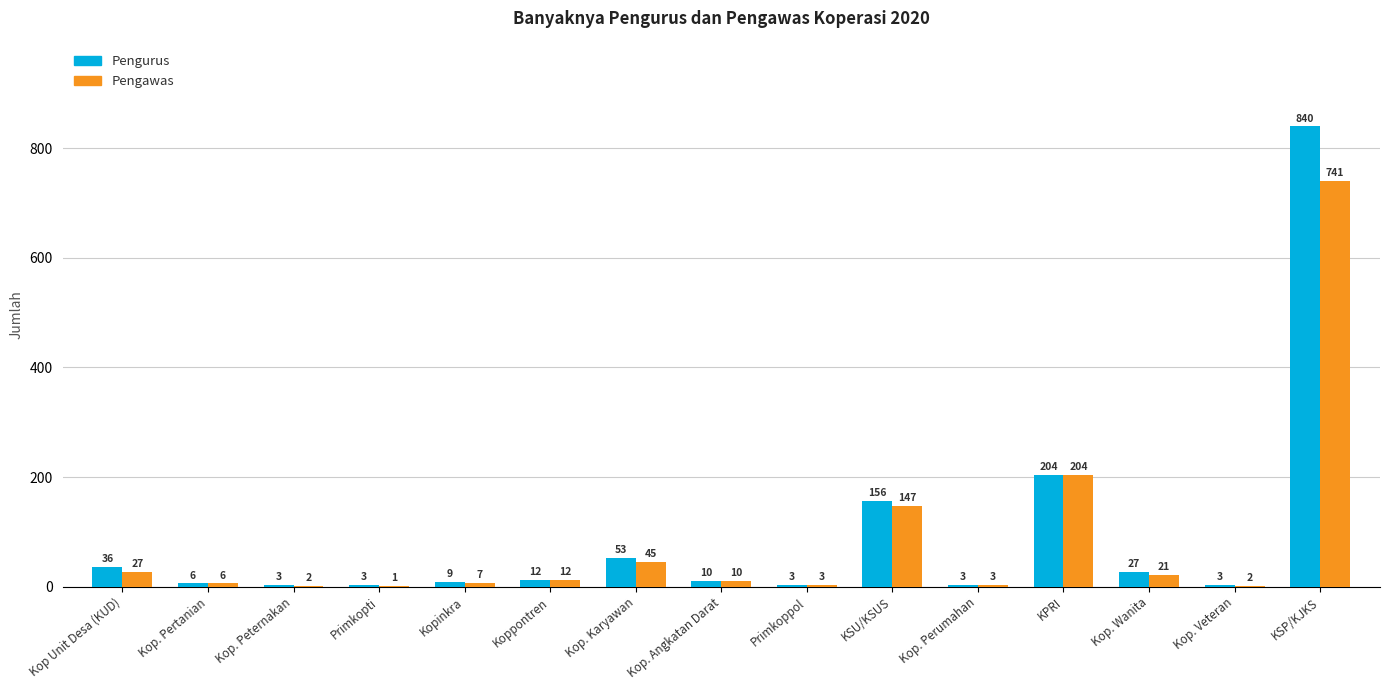

What is the total value across all series at Kop. Veteran?

5